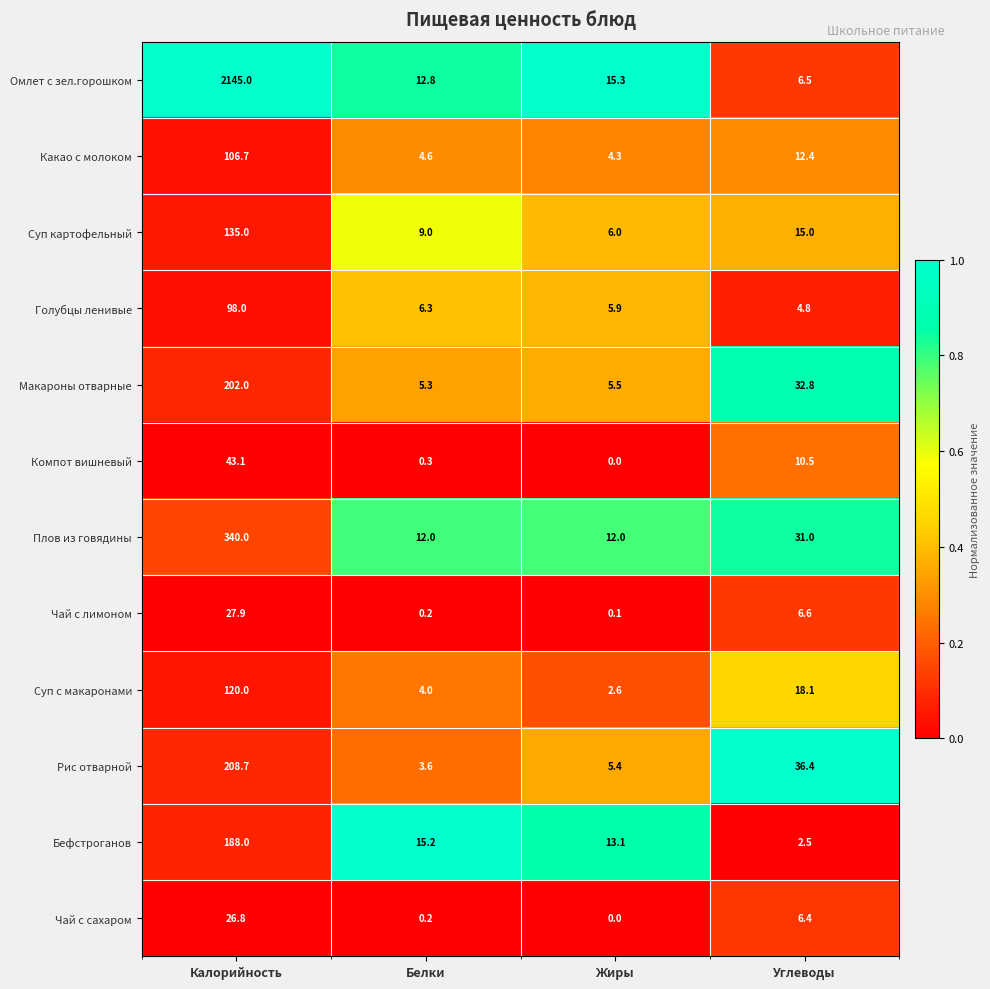

The Компот вишневый series shows 5.9 at Углеводы. True or false?

False